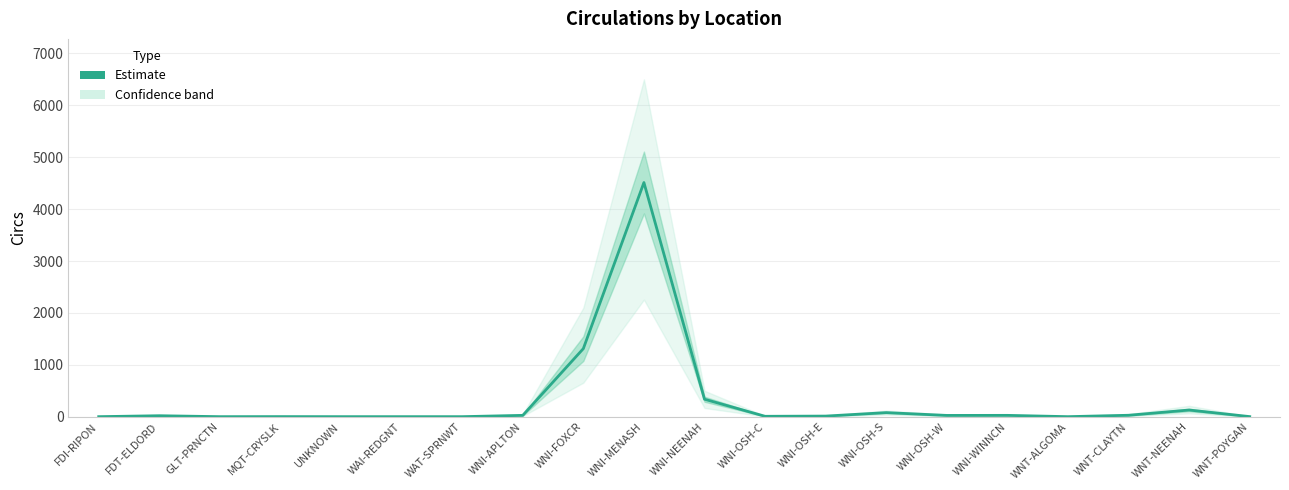

Where is the first local minimum?

GLT-PRNCTN